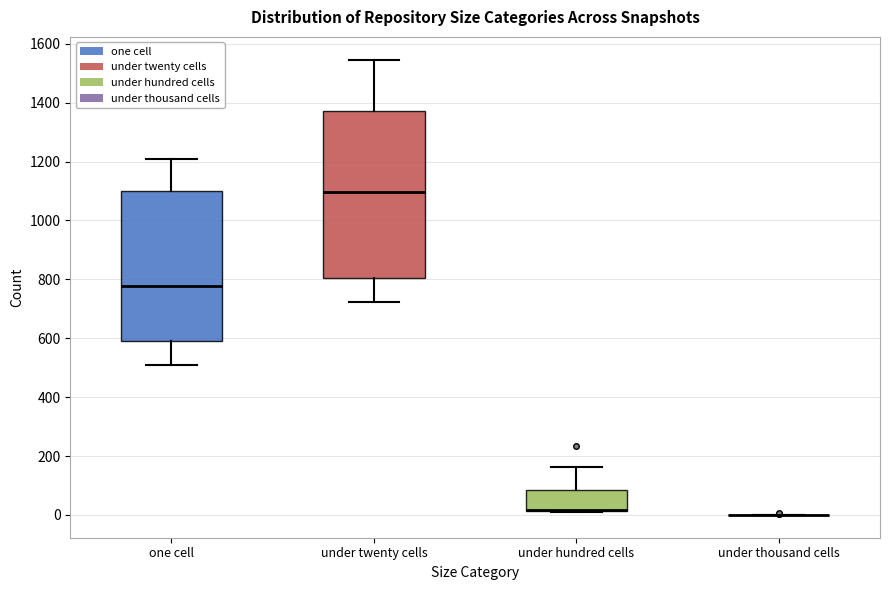

Reading left to right, transcribe this box plot: for each box, give where its median line is, the range the box spans, and where its two whiskers end, as read against the y-axis. The values are not printed on the chart, so give them approximately, as read against the axis.

one cell: median 780, box 580 to 1100, whiskers 500 to 1220
under twenty cells: median 1100, box 800 to 1380, whiskers 720 to 1540
under hundred cells: median 20 (drawn on the box's lower edge), box 20 to 80, whiskers 20 to 160
under thousand cells: box collapsed to a line at 0, whiskers 0 to 0